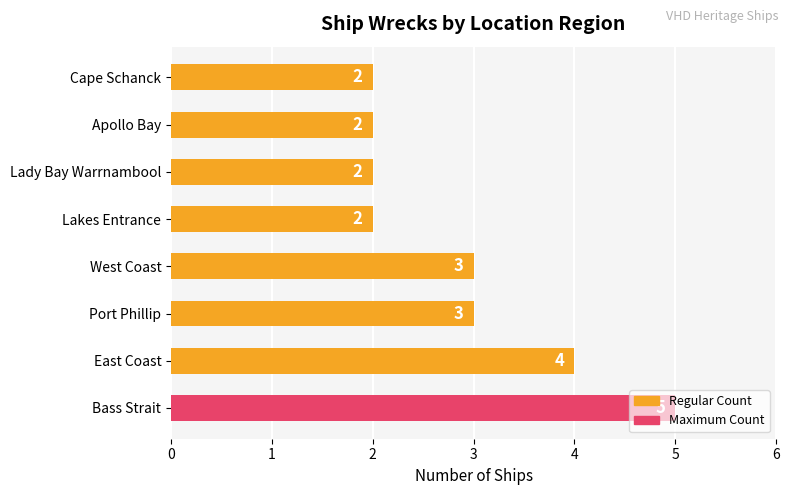

True or false: the data shows 2 at Lady Bay Warrnambool.

True